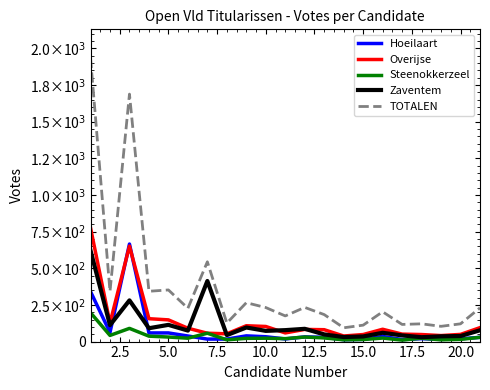

Does the chart display data point markers on the line(s)?

No